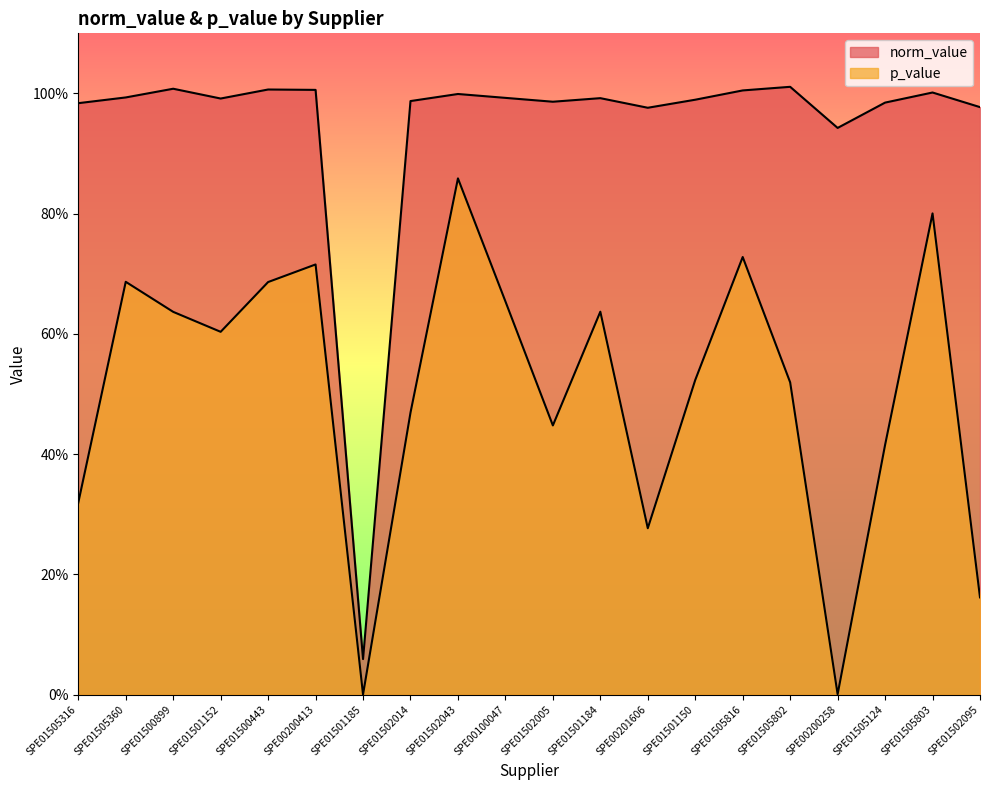

Which category has the lowest value across all series?

SPE01501185